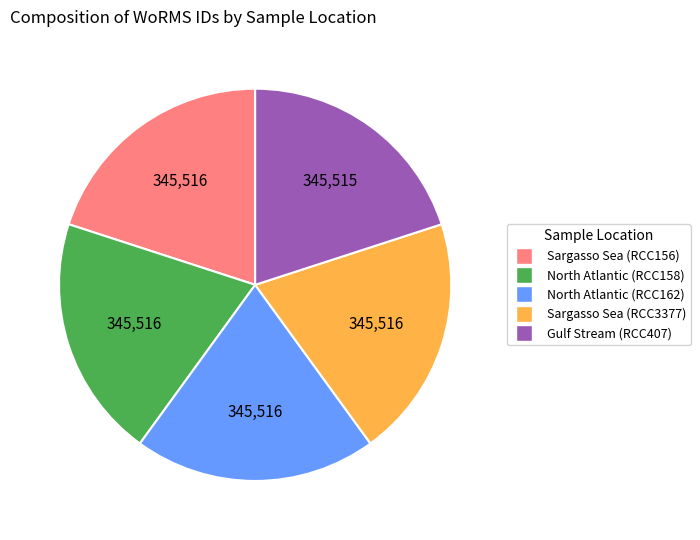

Is there a majority slice in this chart?

No